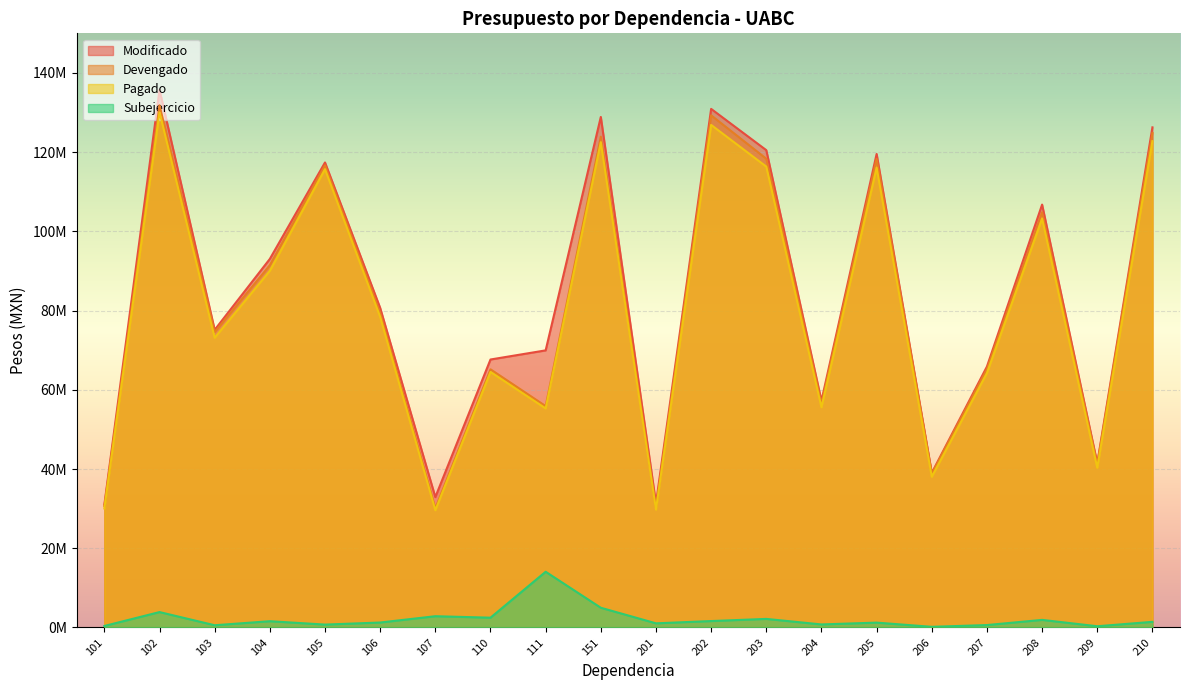

Where does the Subejercicio series first go above 1424259?

102